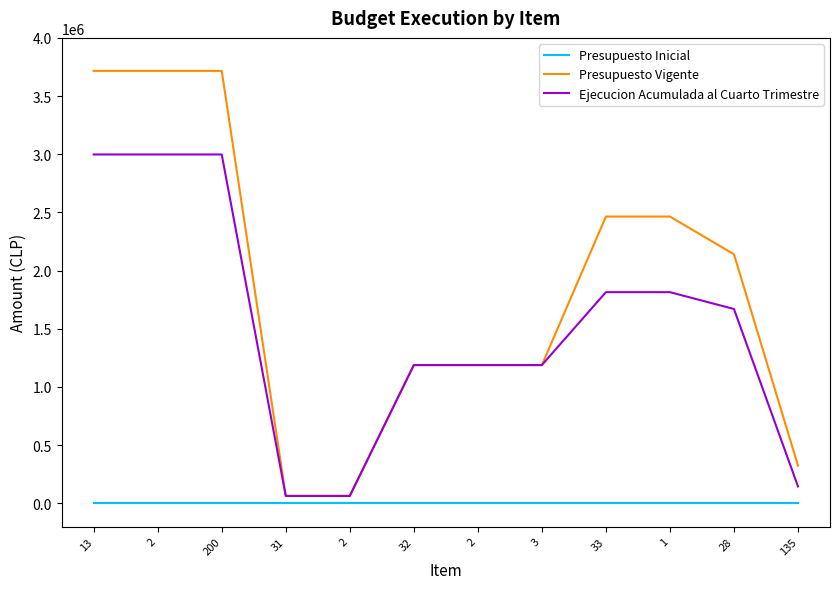

What is the difference between the Presupuesto Vigente values at 2 and 28?

1575965